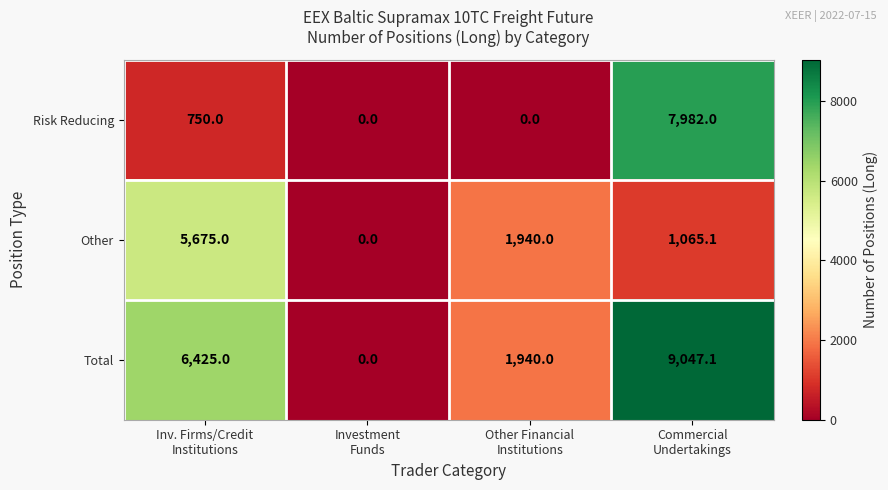

Which series has the largest total across all categories?

Total